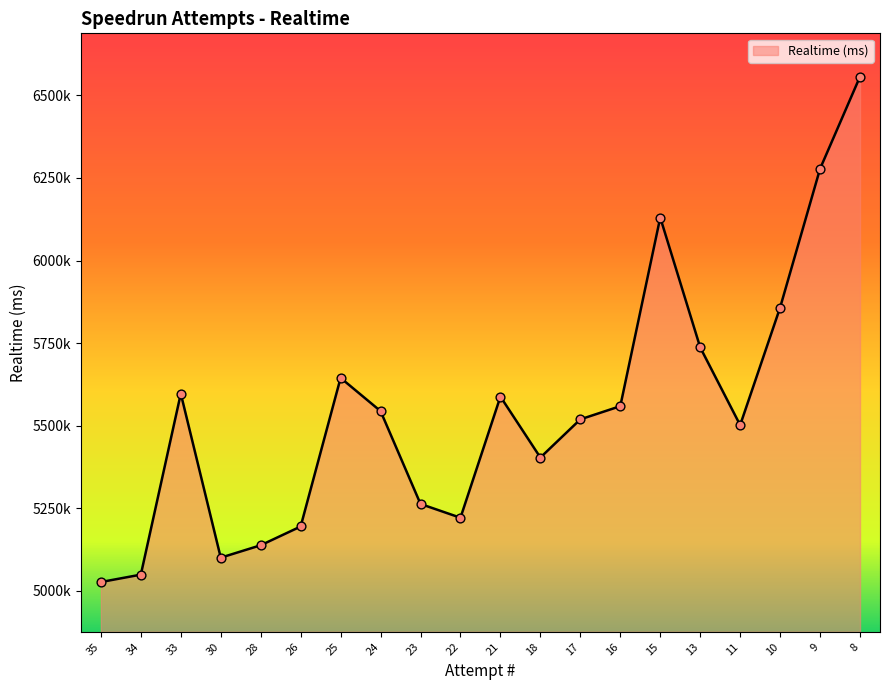

What is the change in value from 16 to 15?

+571453